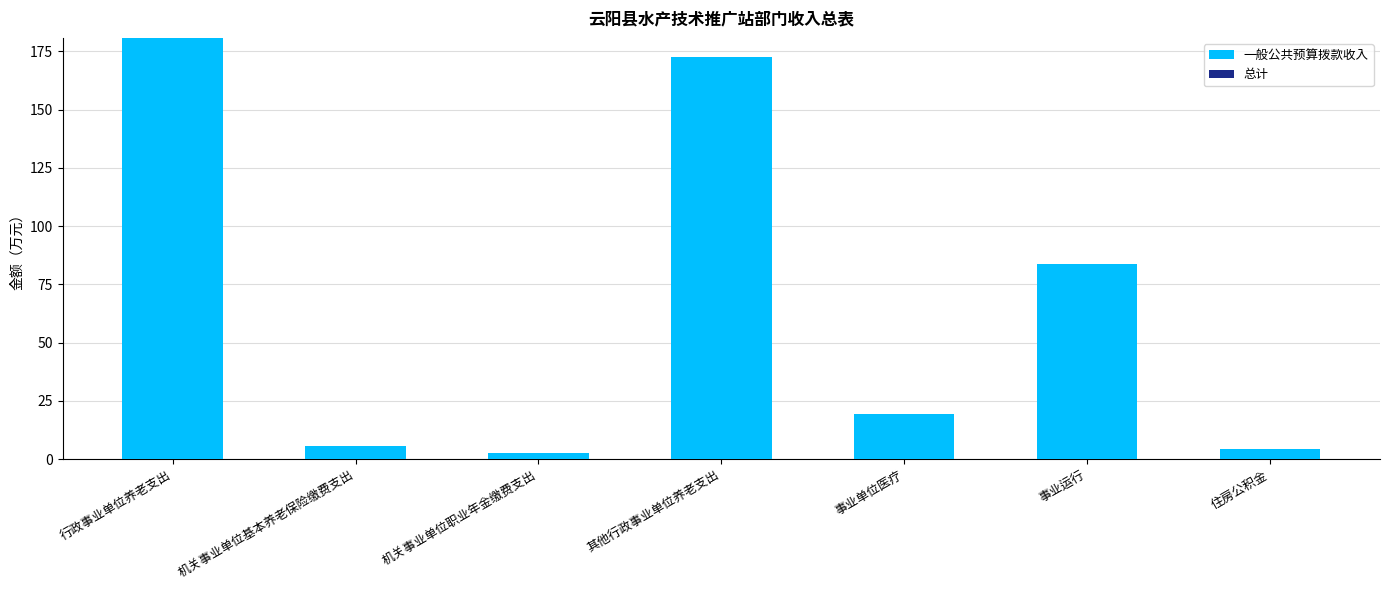

What is the ratio of the value at 机关事业单位基本养老保险缴费支出 to the value at 事业单位医疗?

0.3